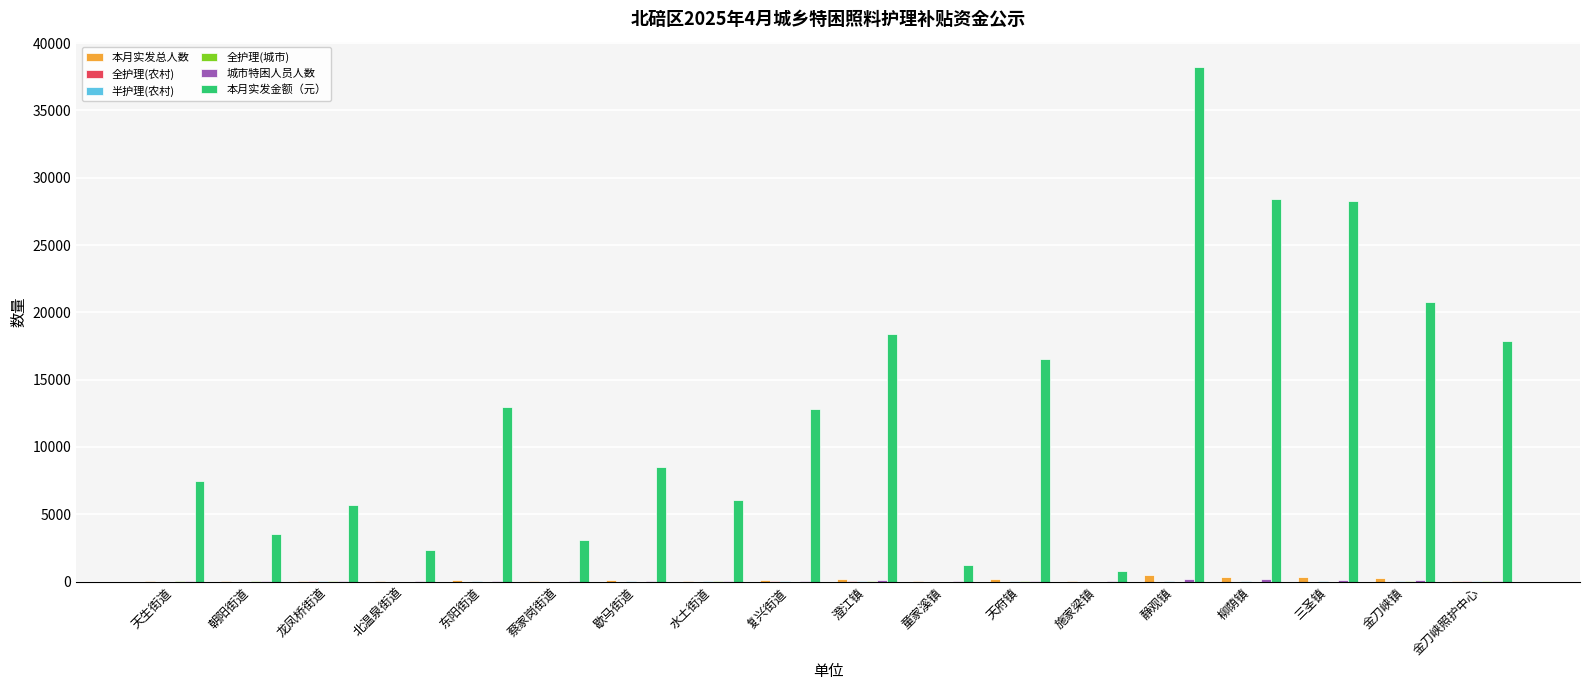

At which category does the chart reach its peak across all series?

静观镇